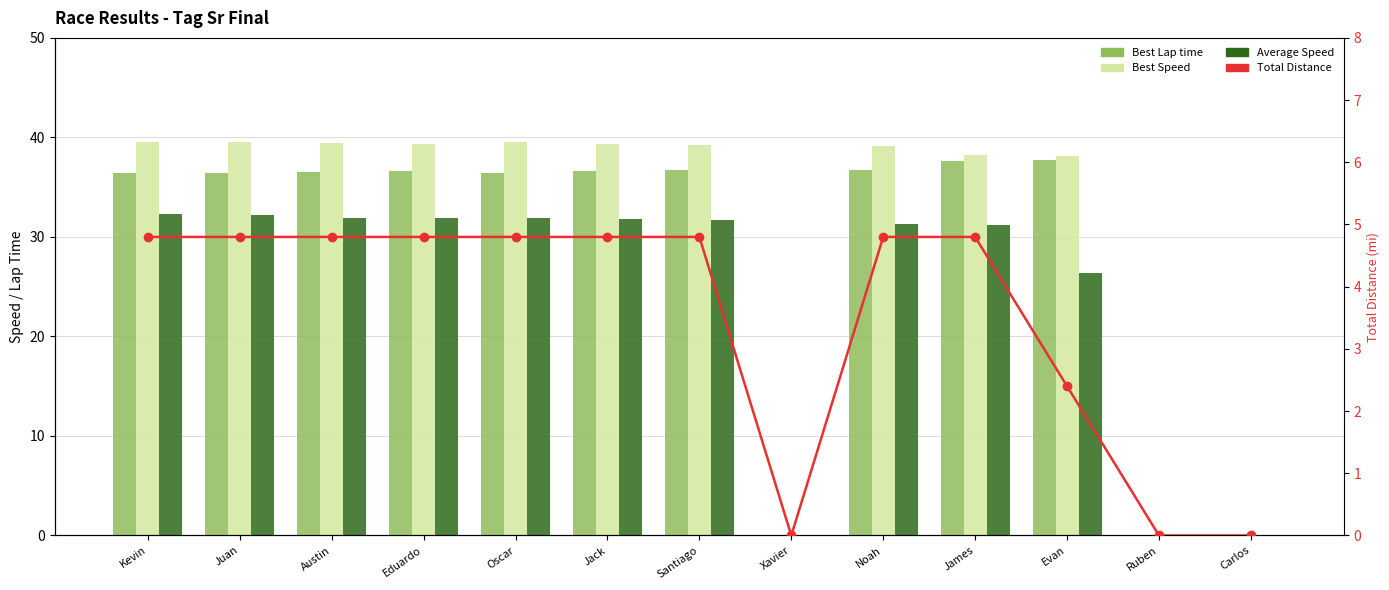

Which category has the lowest value across all series?

Xavier